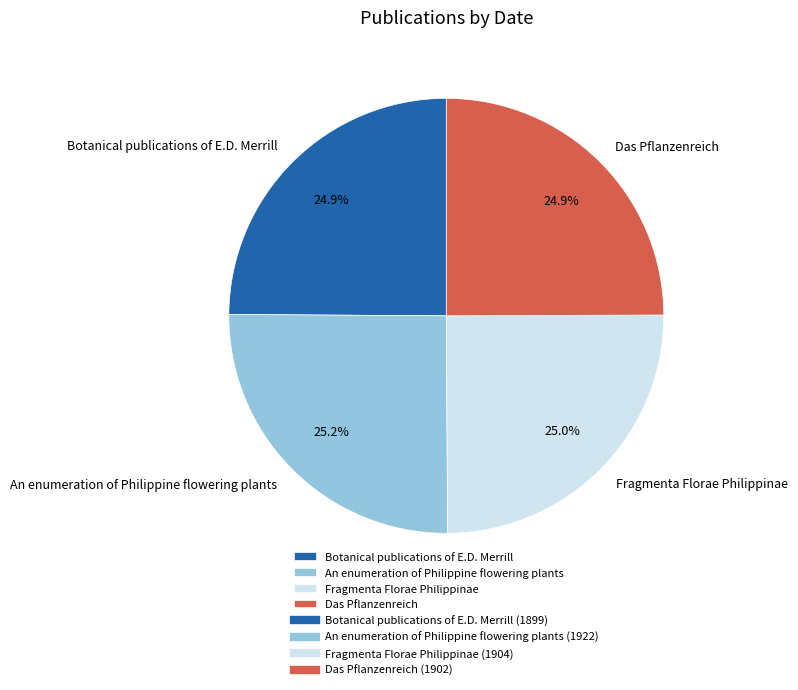

Is Das Pflanzenreich the majority of the pie?

No